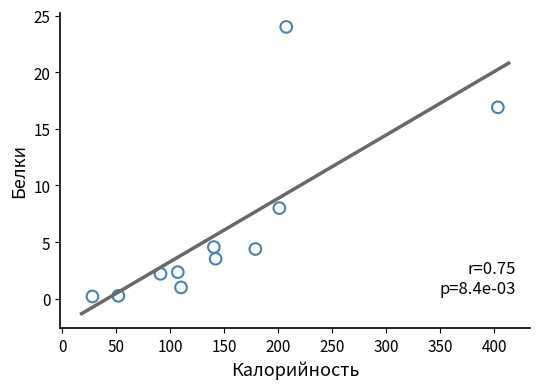

What is the range of Y values (max minus min)?

23.8